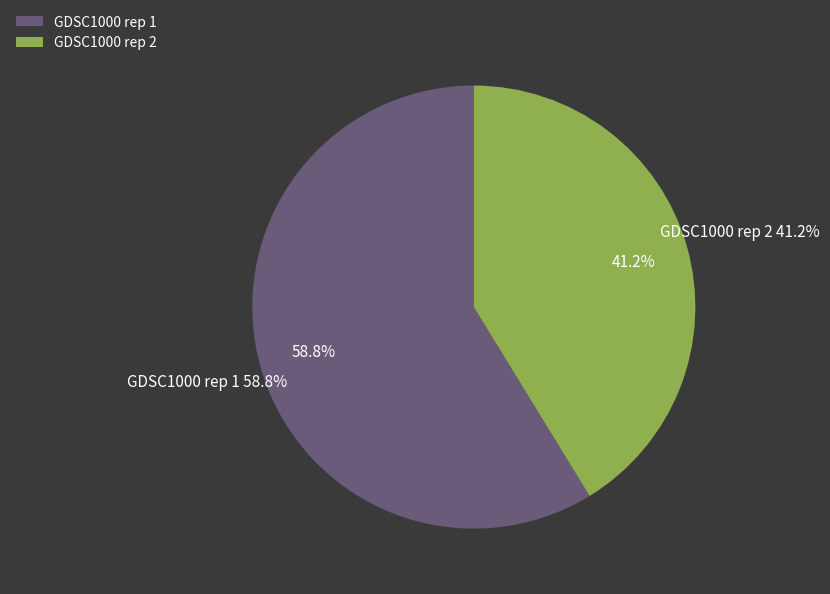

True or false: GDSC1000 rep 2 accounts for 34% of the total.

False